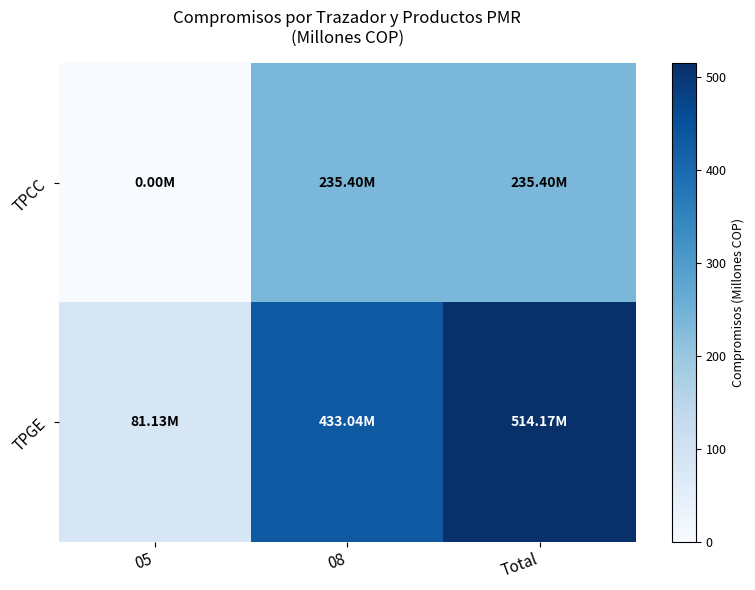

What is the total value across all series at Total?

749.6